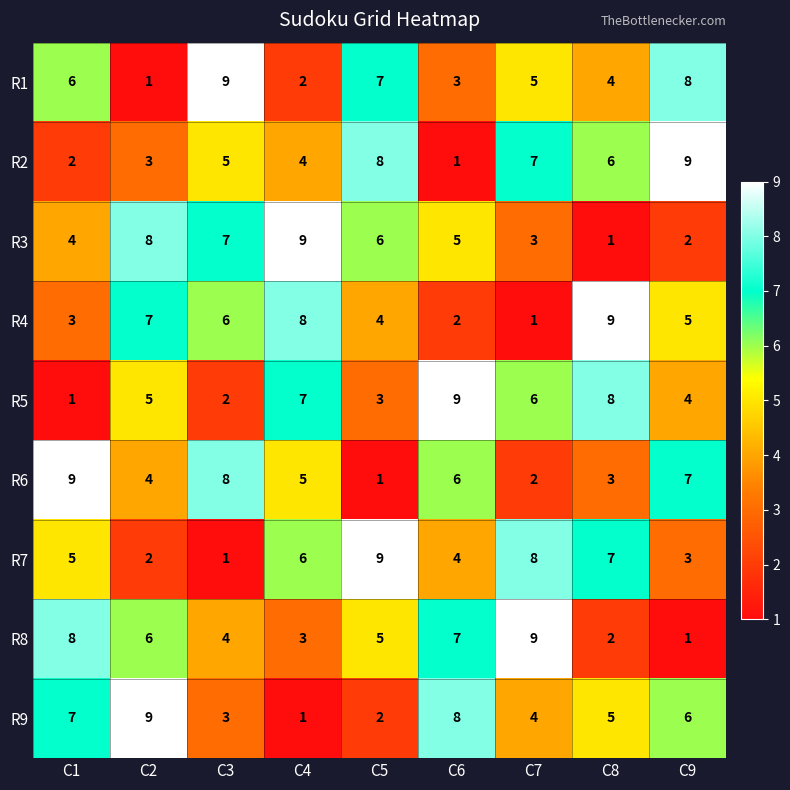

At which label does R1 first exceed 5?

C1